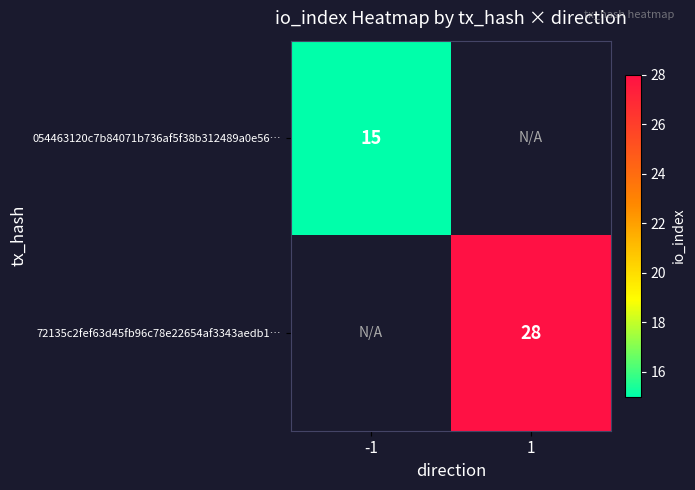

Is the value of 72135c2fef63d45fb96c78e22654af3343aedb1… at 1 greater than the value of 054463120c7b84071b736af5f38b312489a0e56… at -1?

Yes